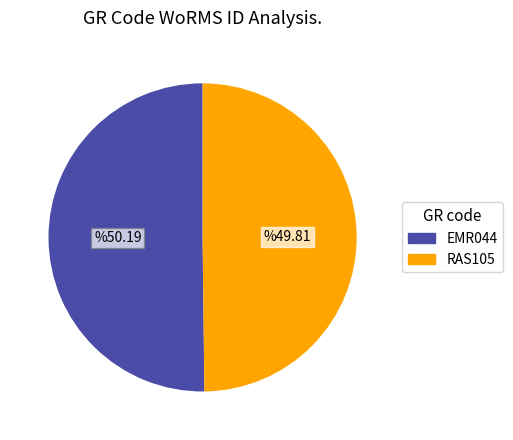

Approximately how many times larger is the value at RAS105 compared to EMR044?

1.0